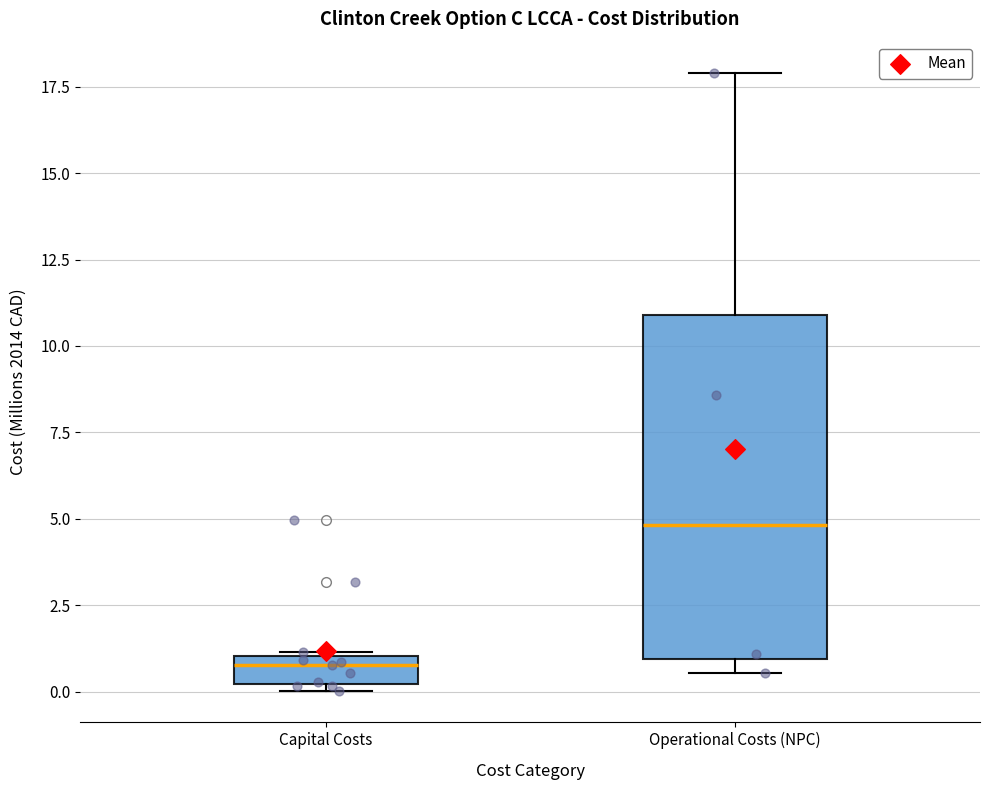

Where does the median line of the box for Operational Costs (NPC) sit on the y-axis? The values are not printed on the chart, so give them approximately, as read against the axis.

5.0